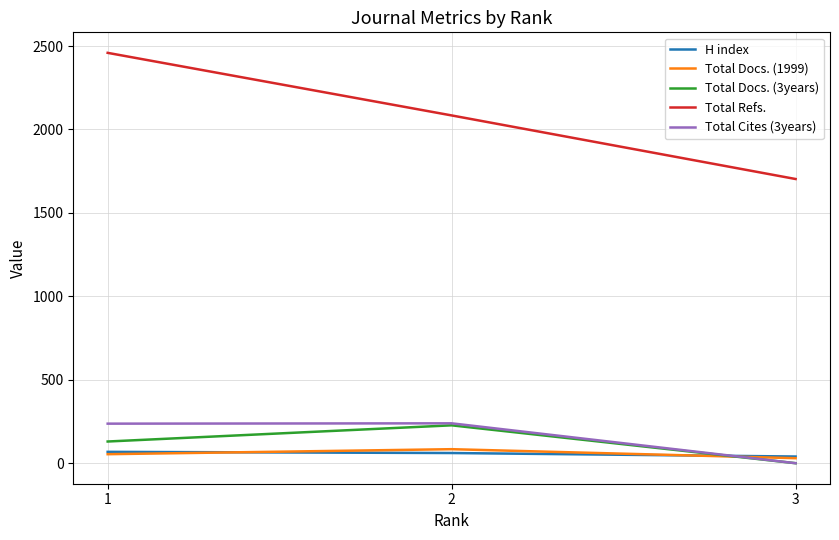

How many lines are shown in the chart?

5